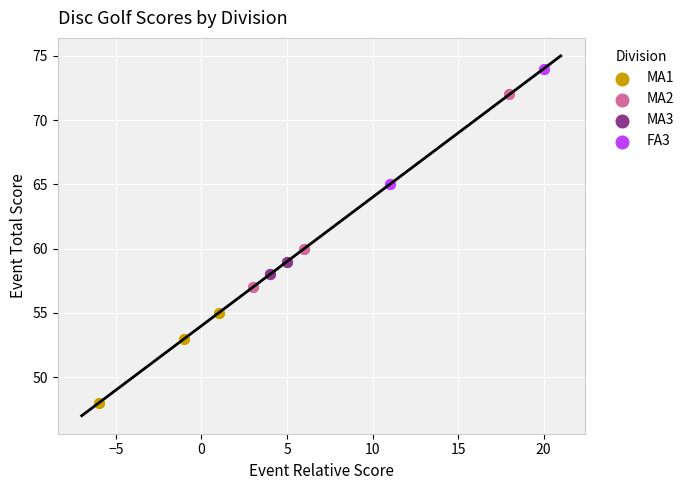

Which series reaches the minimum Y coordinate?

MA1